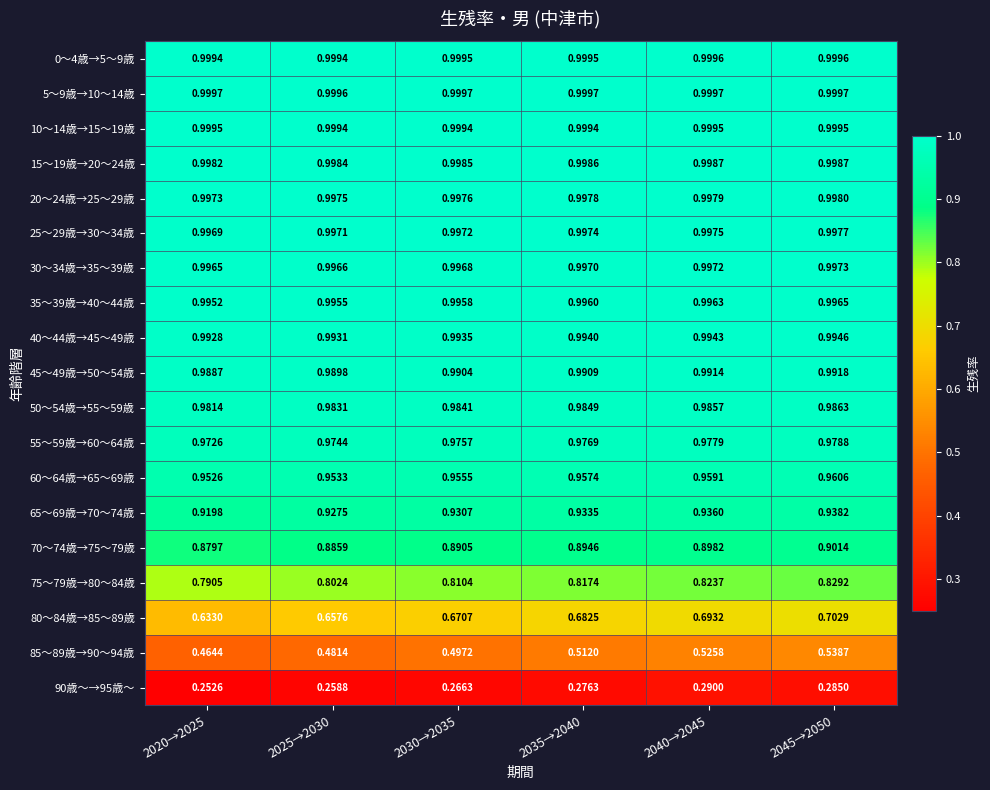

At how many categories does at least one series exceed 0?

6